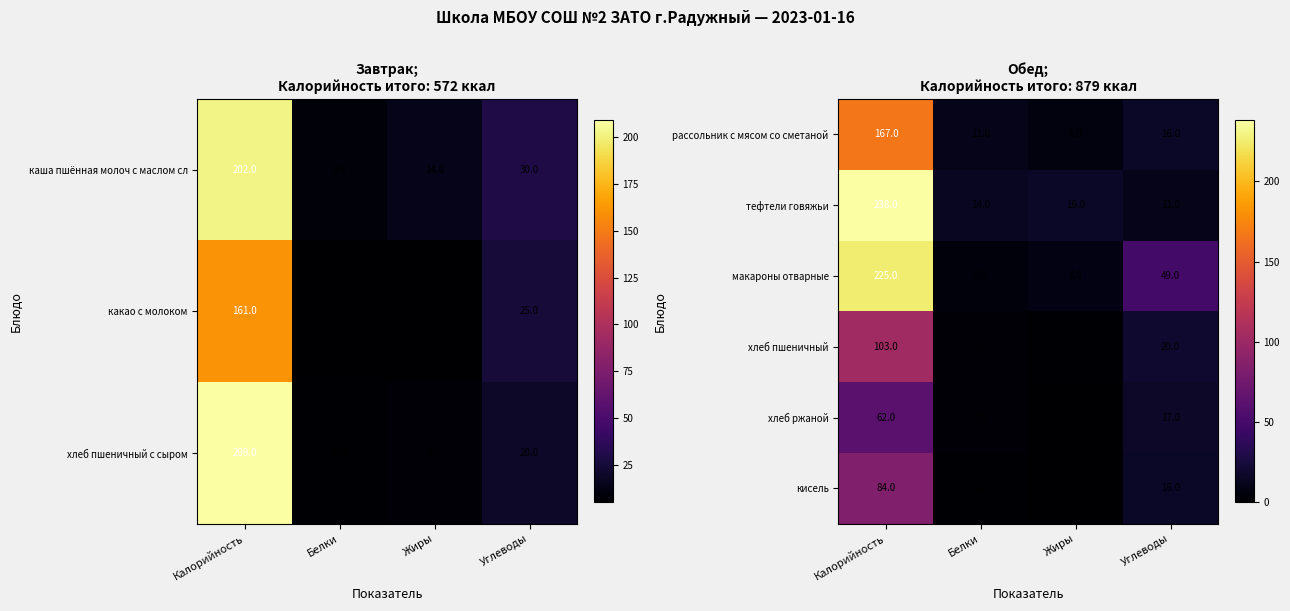

List the labels in order of хлеб пшеничный value, smallest first.

Жиры, Белки, Углеводы, Калорийность